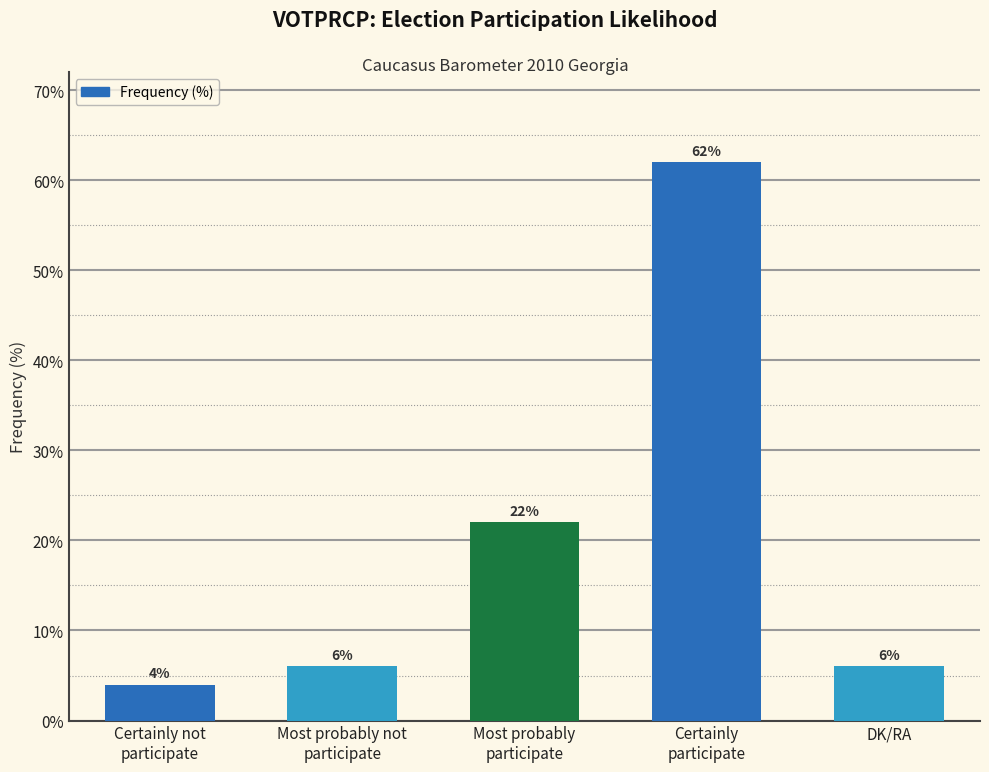

What is the difference between the maximum and minimum values?

58